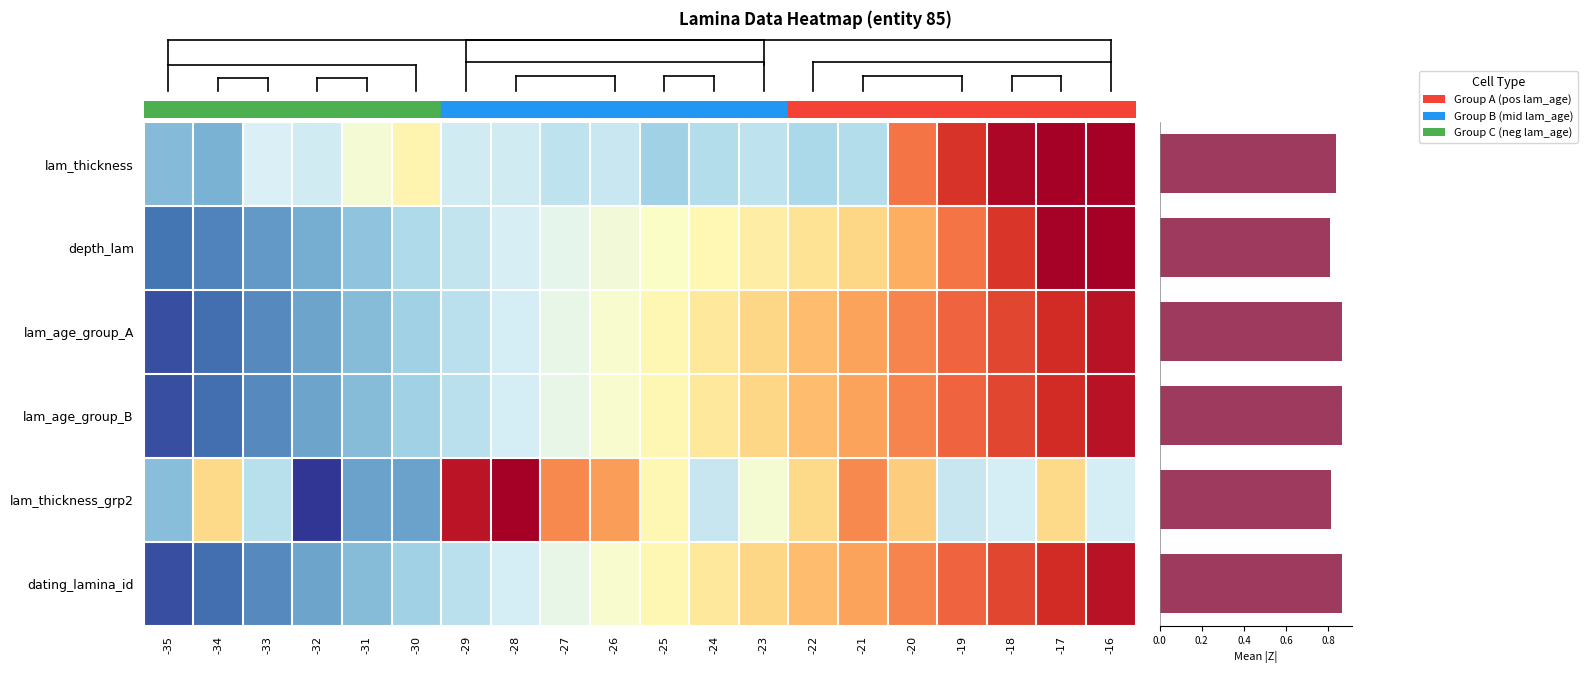

Reading left to right, what are all the values shown in this chart?

entity_85: -1.0	-1.0	-0.4	-0.5	-0.1	0.1	-0.5	-0.5	-0.6	-0.5	-0.8	-0.6	-0.6	-0.7	-0.6	1.0	1.4	1.7	2.0	2.1
depth_lam: -1.4	-1.3	-1.2	-1.1	-0.9	-0.7	-0.6	-0.4	-0.3	-0.2	-0.0	0.1	0.2	0.3	0.4	0.7	1.0	1.4	1.8	2.2
lam_age_neg35_to_neg16: -1.6	-1.5	-1.3	-1.1	-1.0	-0.8	-0.6	-0.4	-0.3	-0.1	0.1	0.3	0.4	0.6	0.8	1.0	1.1	1.3	1.5	1.6
lam_age_neg15_to_pos4: -1.6	-1.5	-1.3	-1.1	-1.0	-0.8	-0.6	-0.4	-0.3	-0.1	0.1	0.3	0.4	0.6	0.8	1.0	1.1	1.3	1.5	1.6
lam_thickness_group1: -0.9	0.4	-0.6	-2.3	-1.1	-1.1	1.6	2.1	0.9	0.8	0.1	-0.5	-0.1	0.4	0.9	0.5	-0.5	-0.4	0.4	-0.4
dating_lamina_id: -1.6	-1.5	-1.3	-1.1	-1.0	-0.8	-0.6	-0.4	-0.3	-0.1	0.1	0.3	0.4	0.6	0.8	1.0	1.1	1.3	1.5	1.6